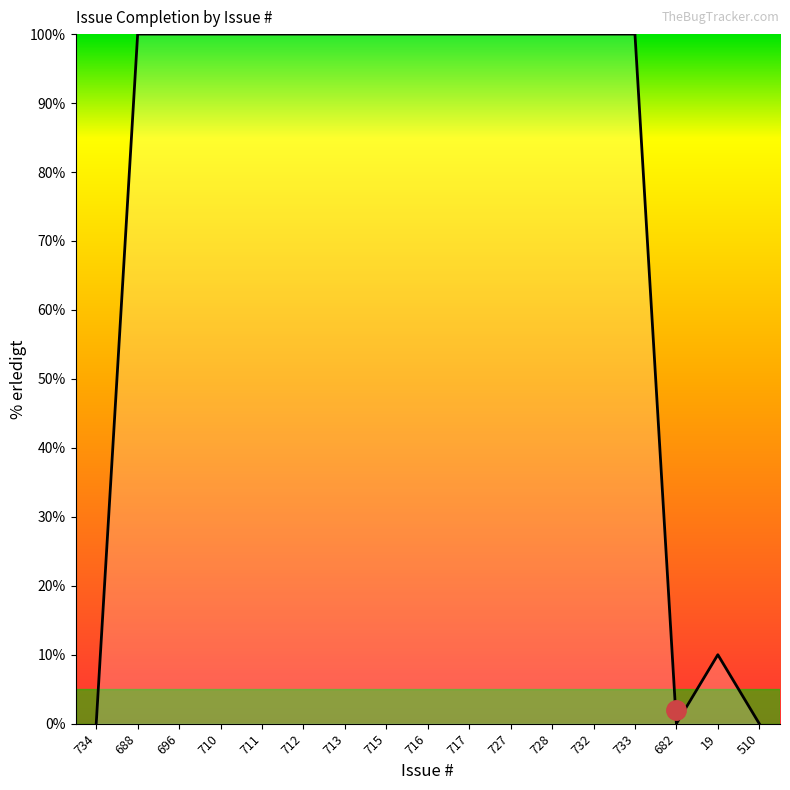

What is the greatest value displayed?

100